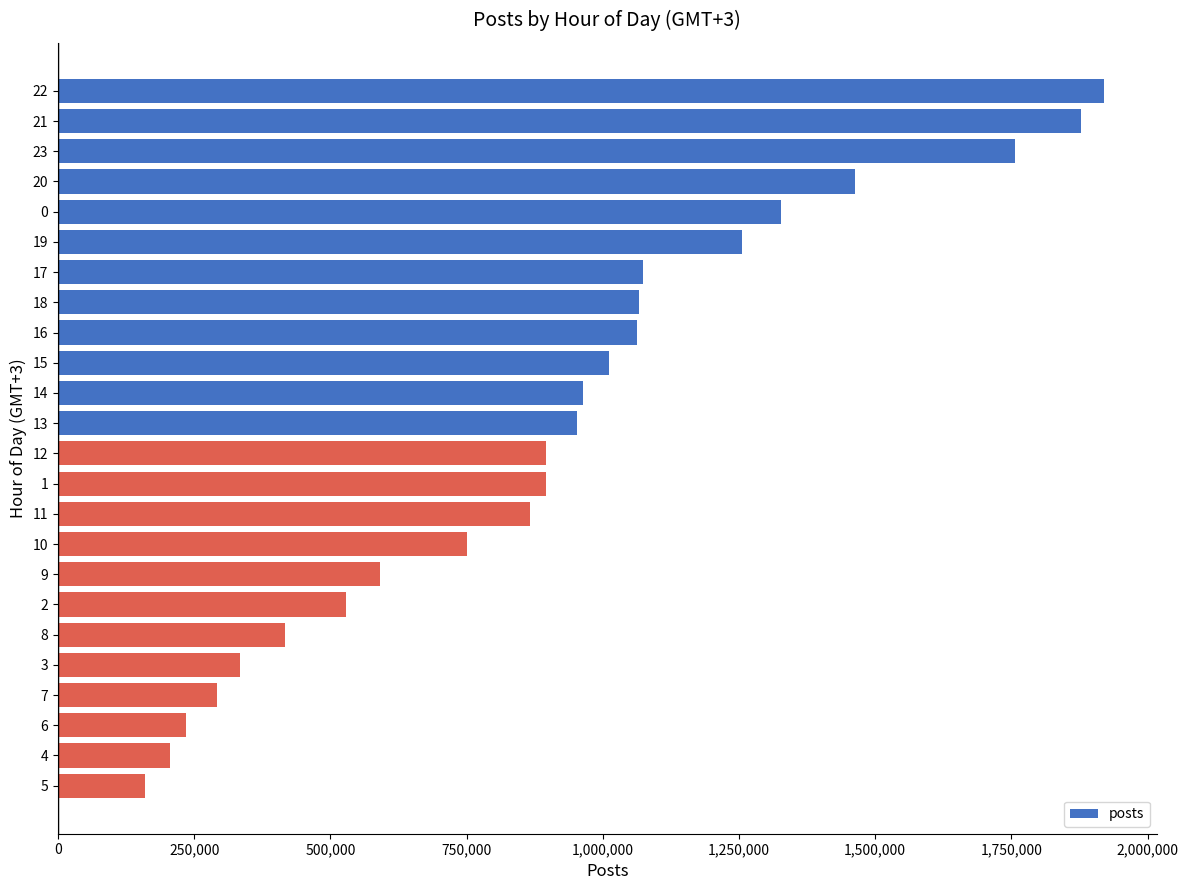

What is the ratio of the value at 1 to the value at 5?

5.6